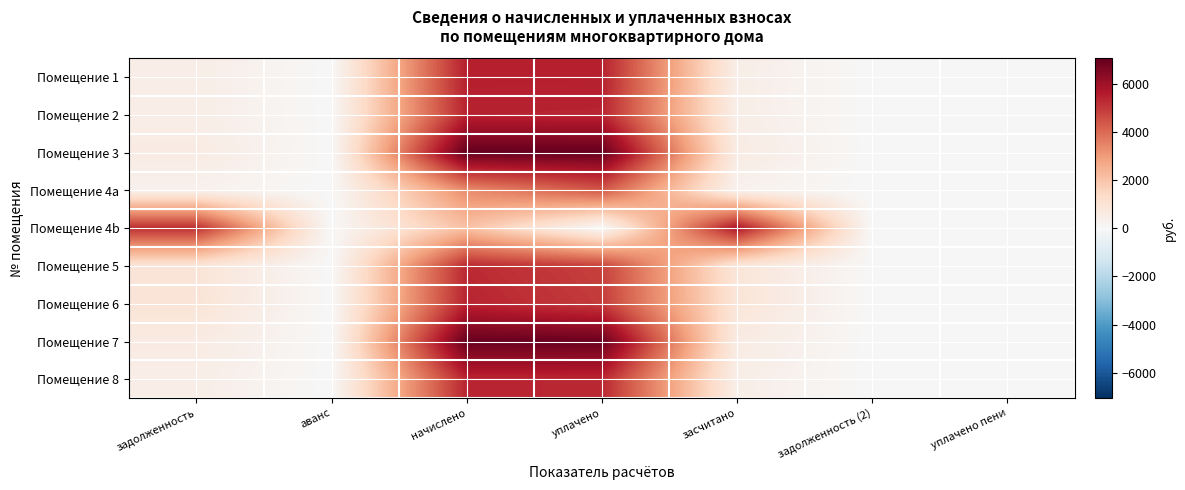

At задолженность (2), list the series in order from largest to smallest.

Помещение 1, Помещение 2, Помещение 3, Помещение 4a, Помещение 4b, Помещение 5, Помещение 6, Помещение 7, Помещение 8